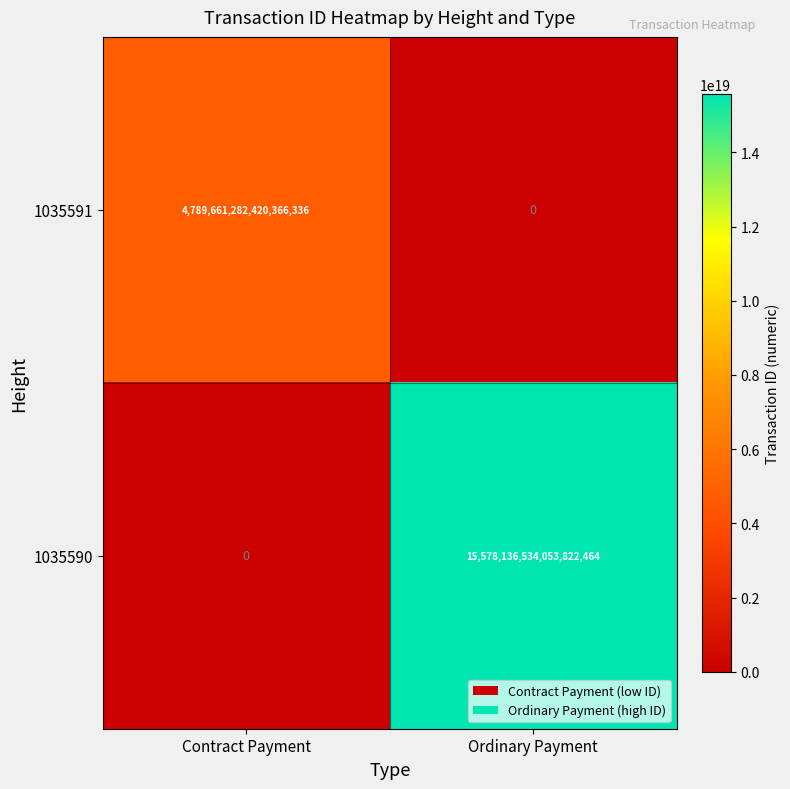

Which category has the highest value across all series?

Ordinary Payment